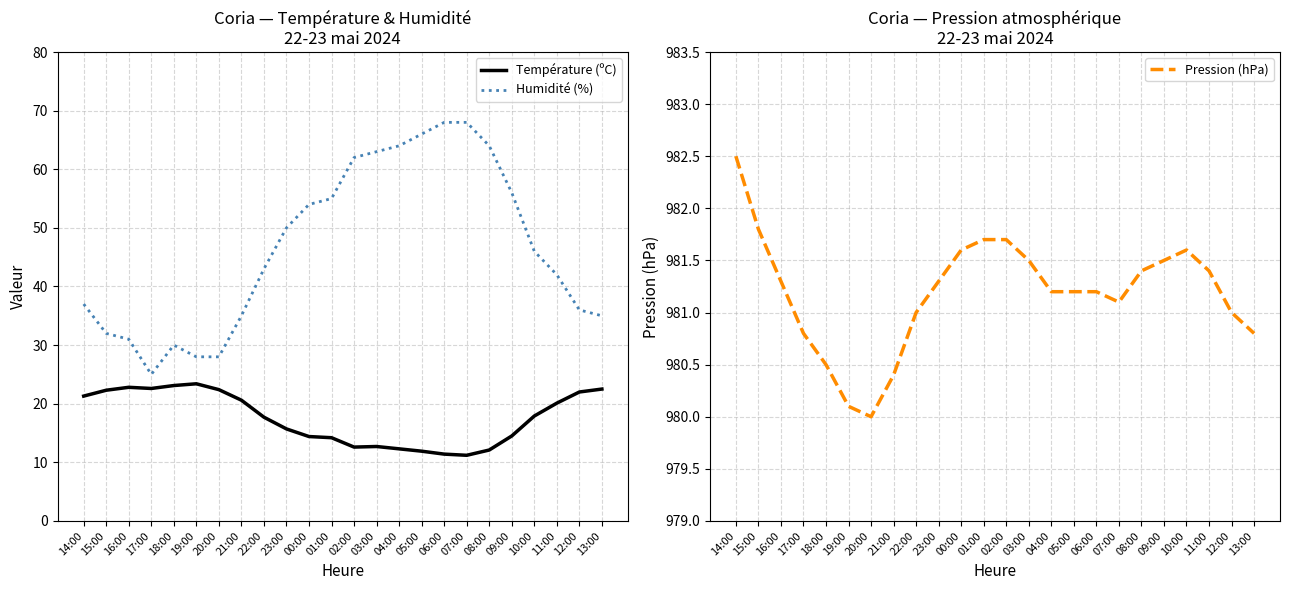

True or false: Humidité (%) and Température (ºC) intersect in this chart.

False